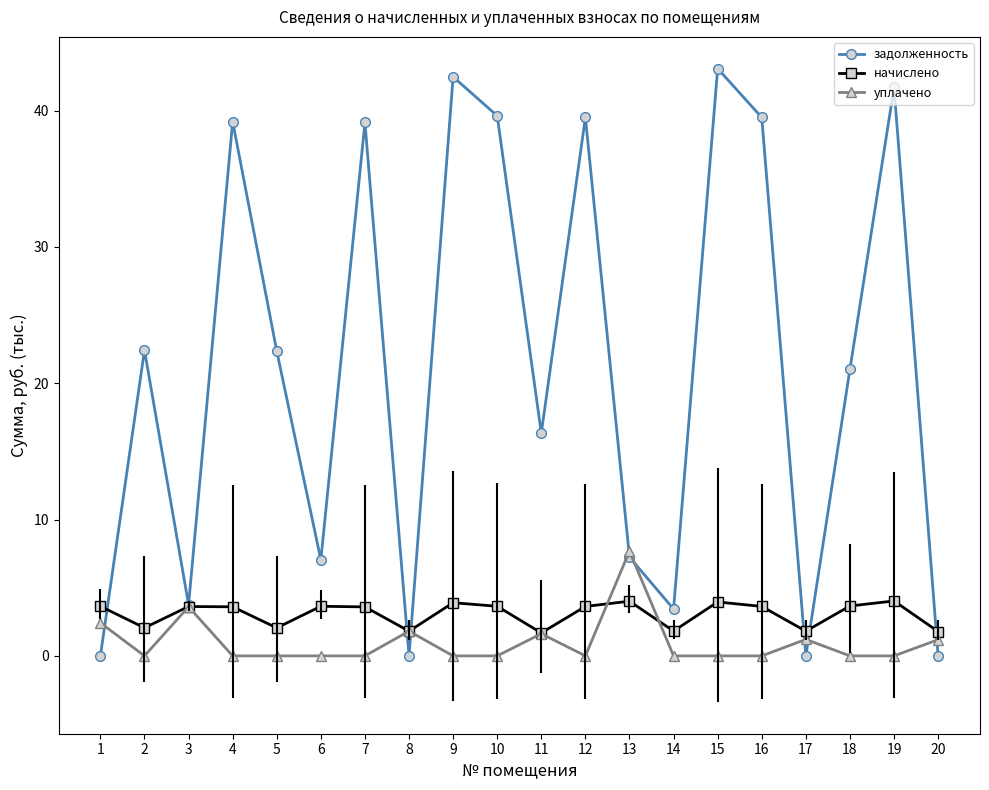

Is this an area chart (filled region under the line)?

No